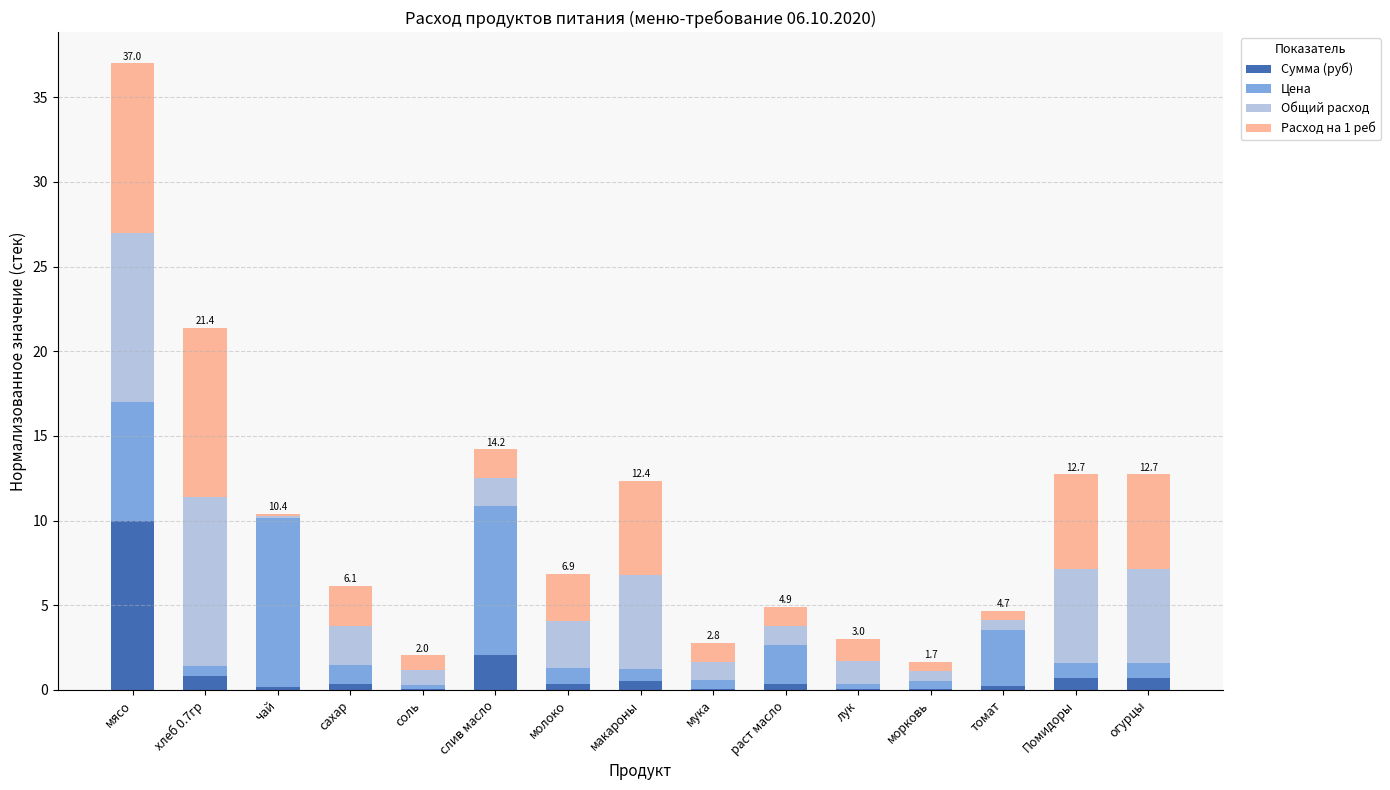

Count the number of data series in this chart.

4